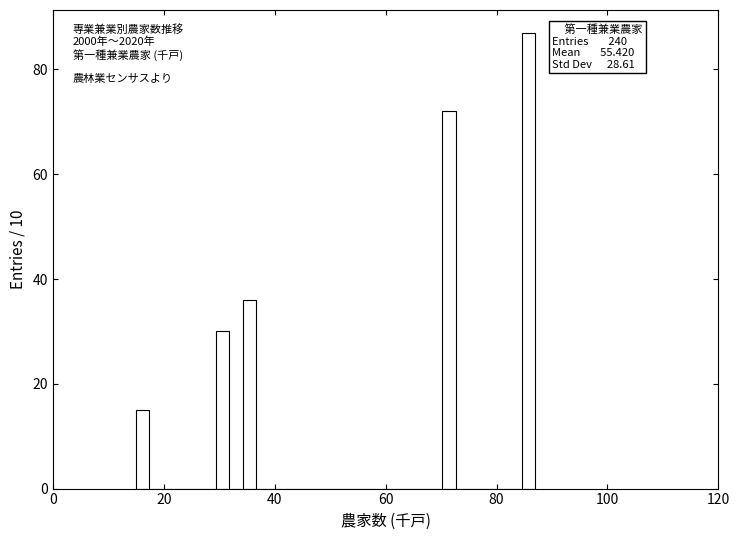

Read against the x-axis, roughly where is the centre of the tallest bar?

86